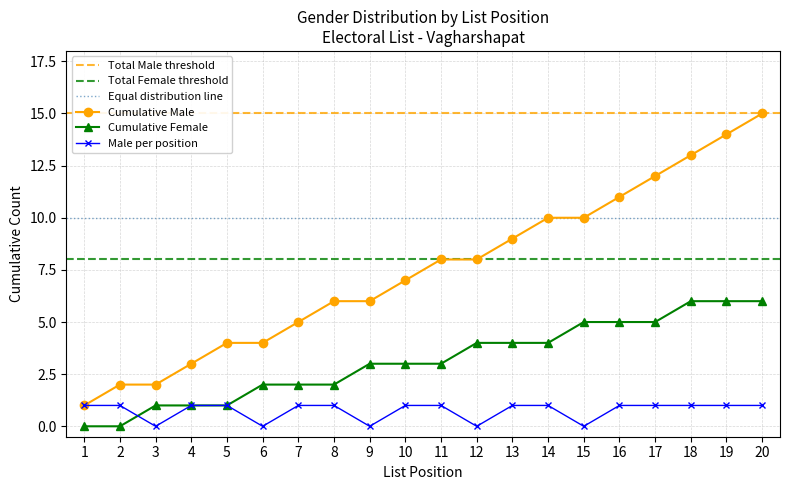

What is the average value of the Արական (Male) series?

1